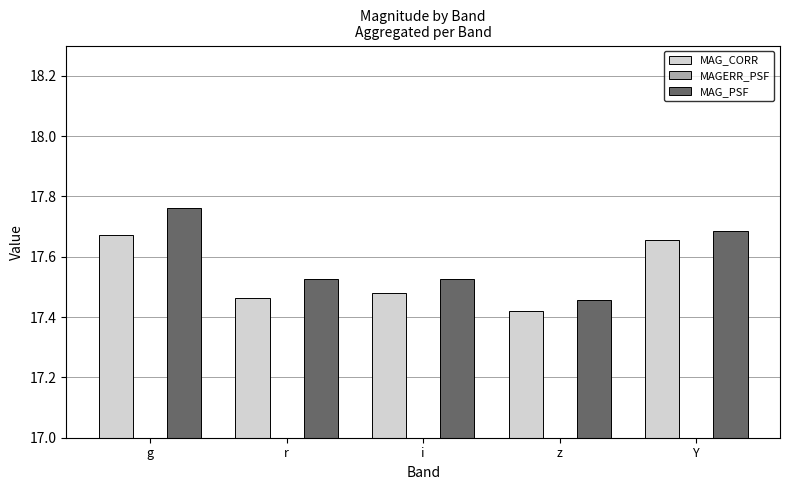

How many MAGERR_PSF values are between 0 and 1?

5